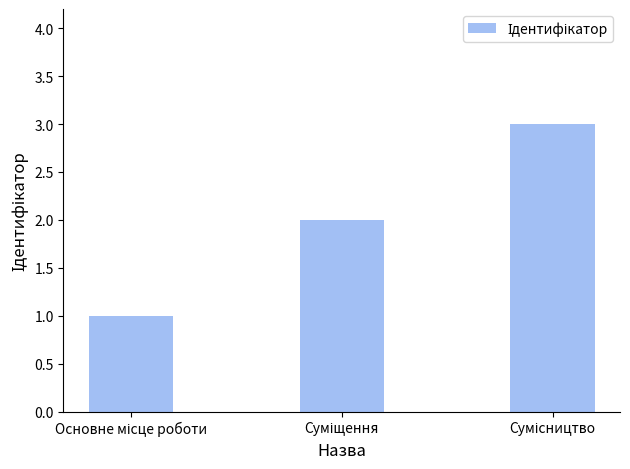

Reading left to right, extract all data points from this chart.

1	2	3